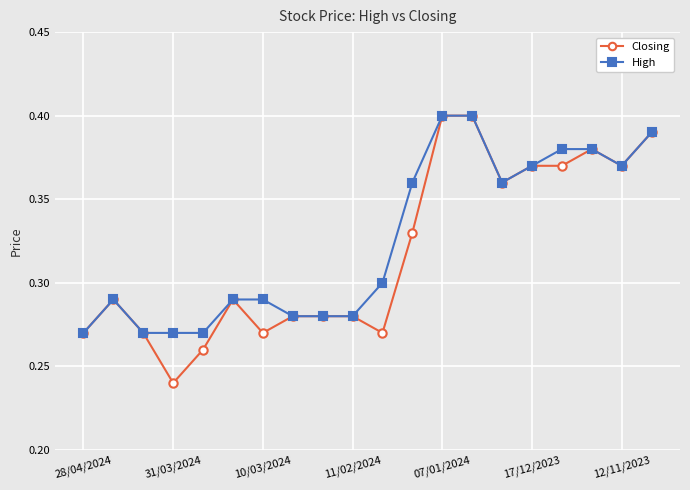

Count the number of categories in the chart.

20